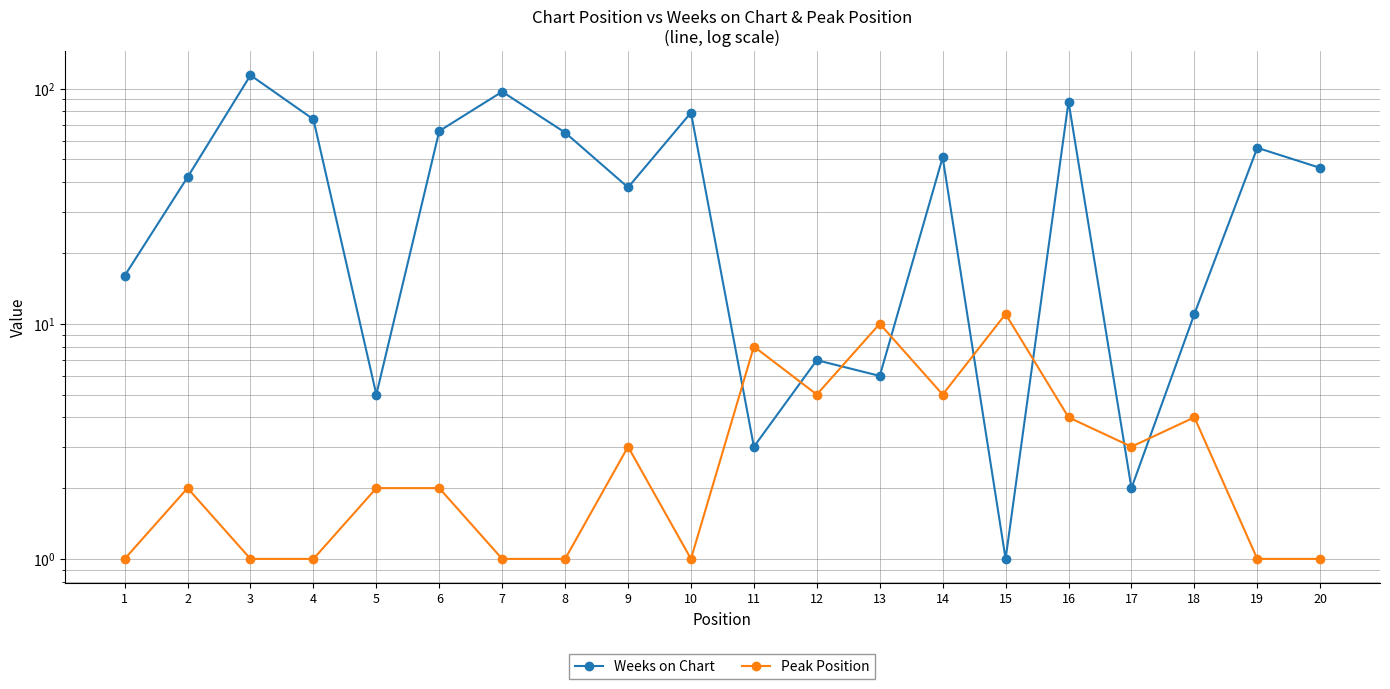

Where is the first local maximum for Weeks on Chart?

3